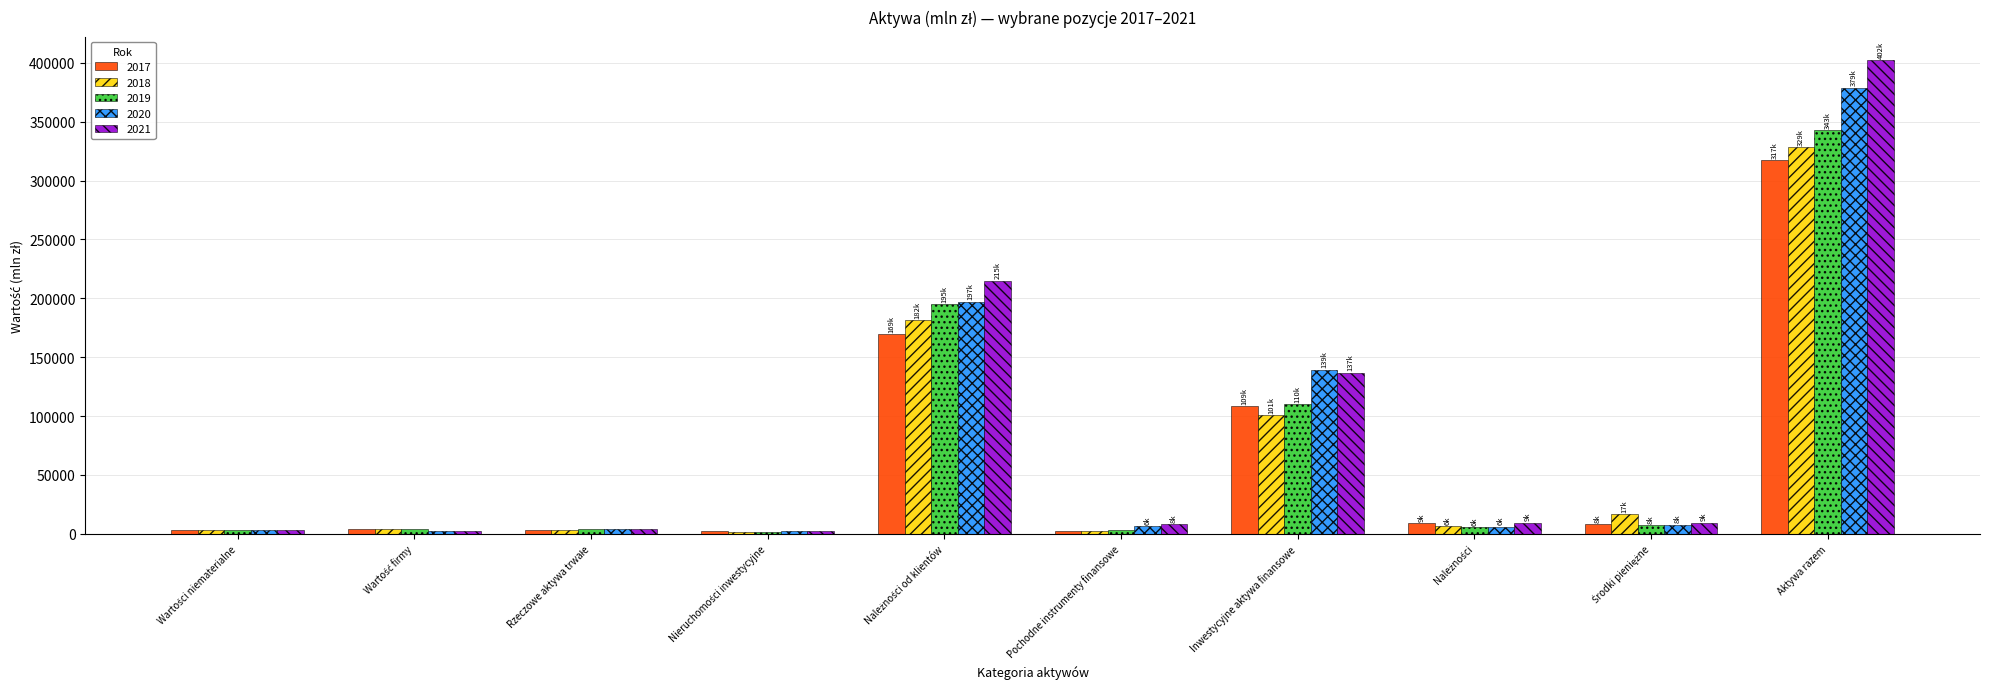

Is the value of 2017 at Inwestycyjne aktywa finansowe greater than the value of 2018 at Aktywa razem?

No